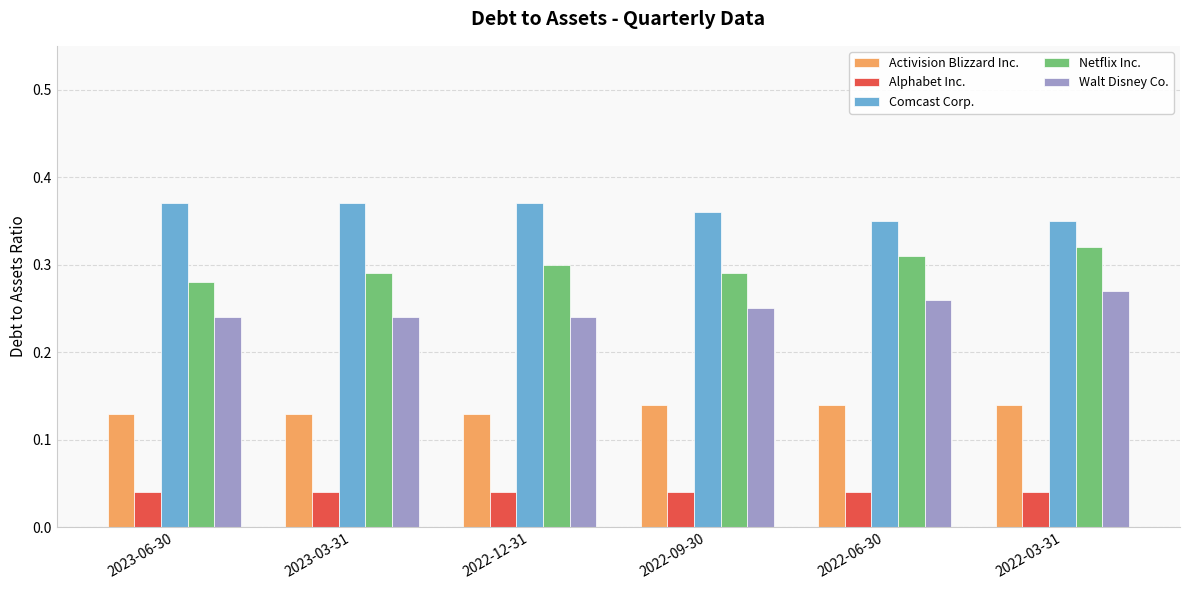

At how many categories does at least one series exceed 0?

6